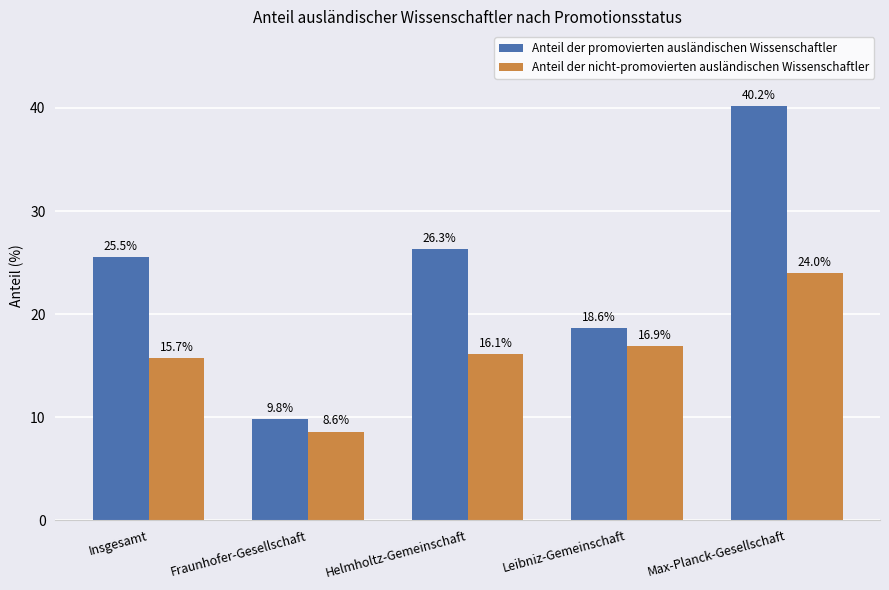

Which series changed the most between Helmholtz-Gemeinschaft and Max-Planck-Gesellschaft?

Anteil der promovierten ausländischen Wissenschaftler